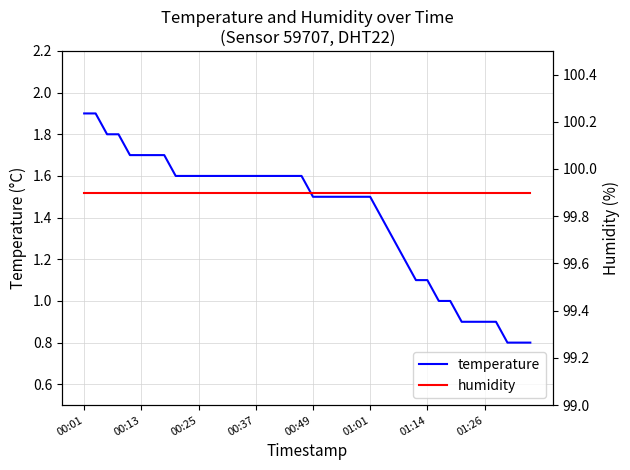

What is the difference between the highest and lowest values at 00:01?

98.0